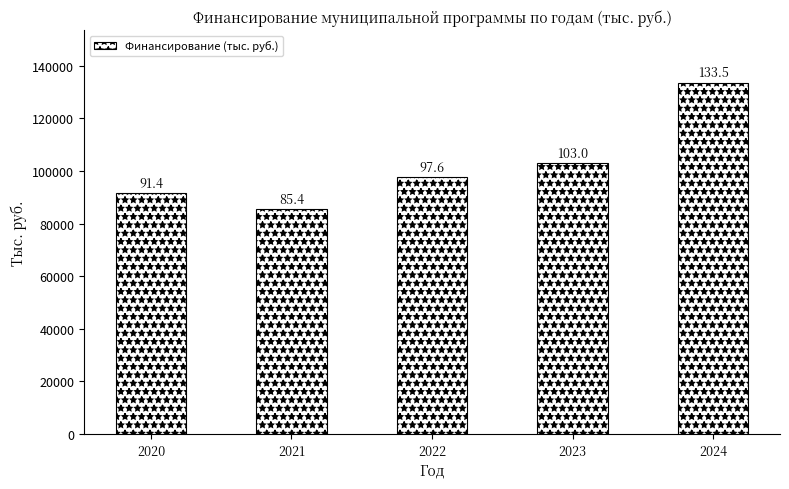

Which has a higher value, 2024 or 2020?

2024